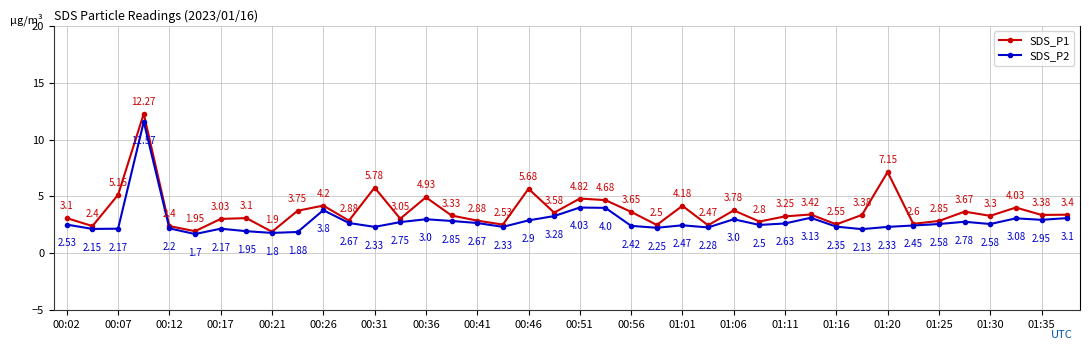

How many values in the SDS_P2 series exceed 2?

36